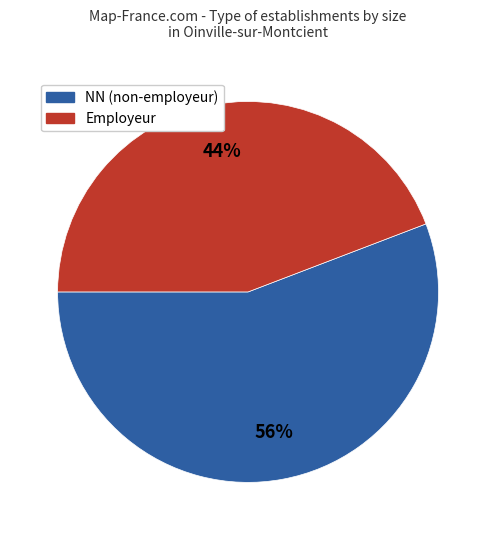

Does any single category account for the majority?

Yes